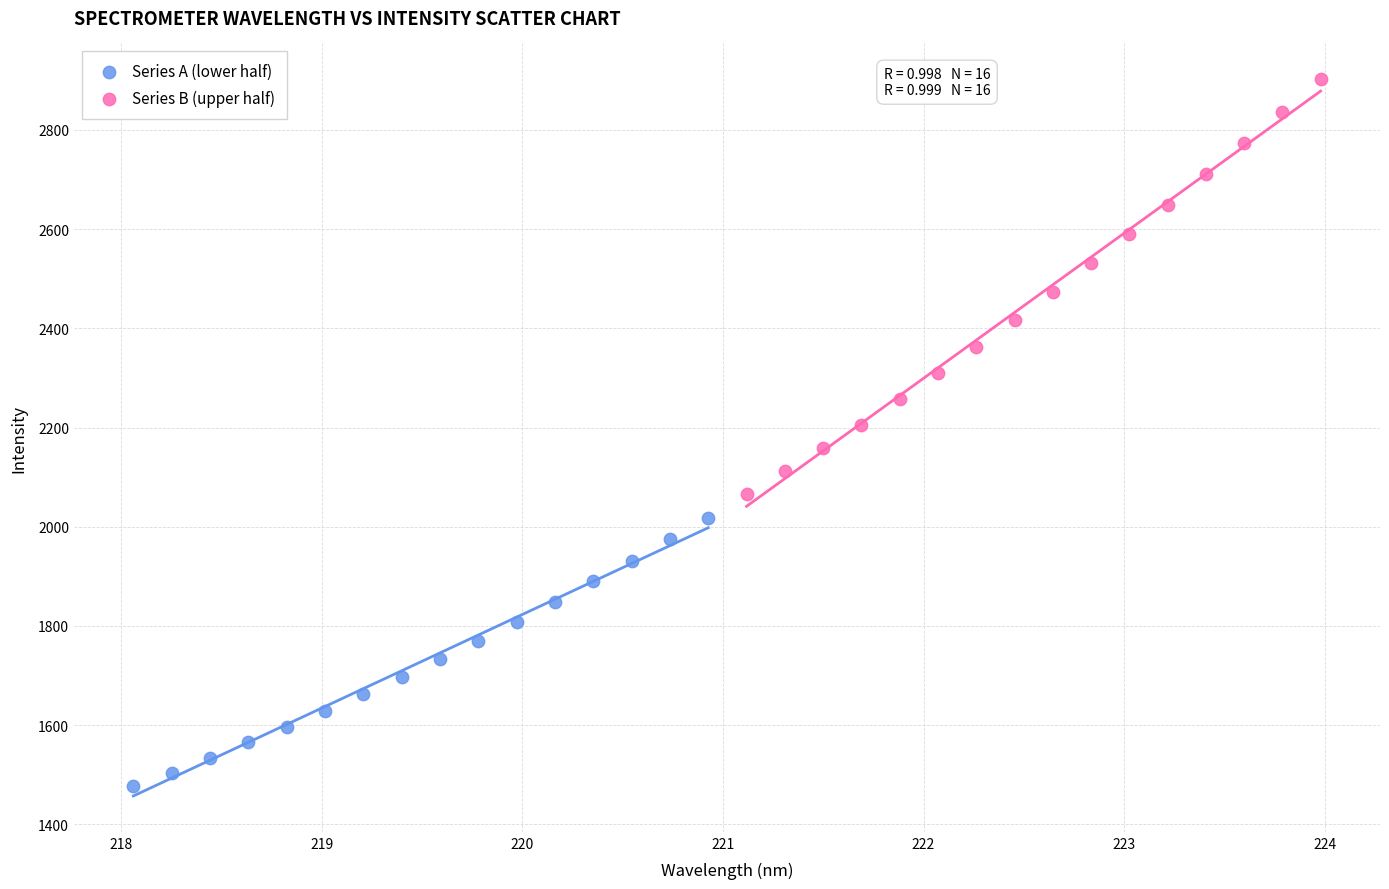

Which series contains the highest Y value?

Series B (upper half)